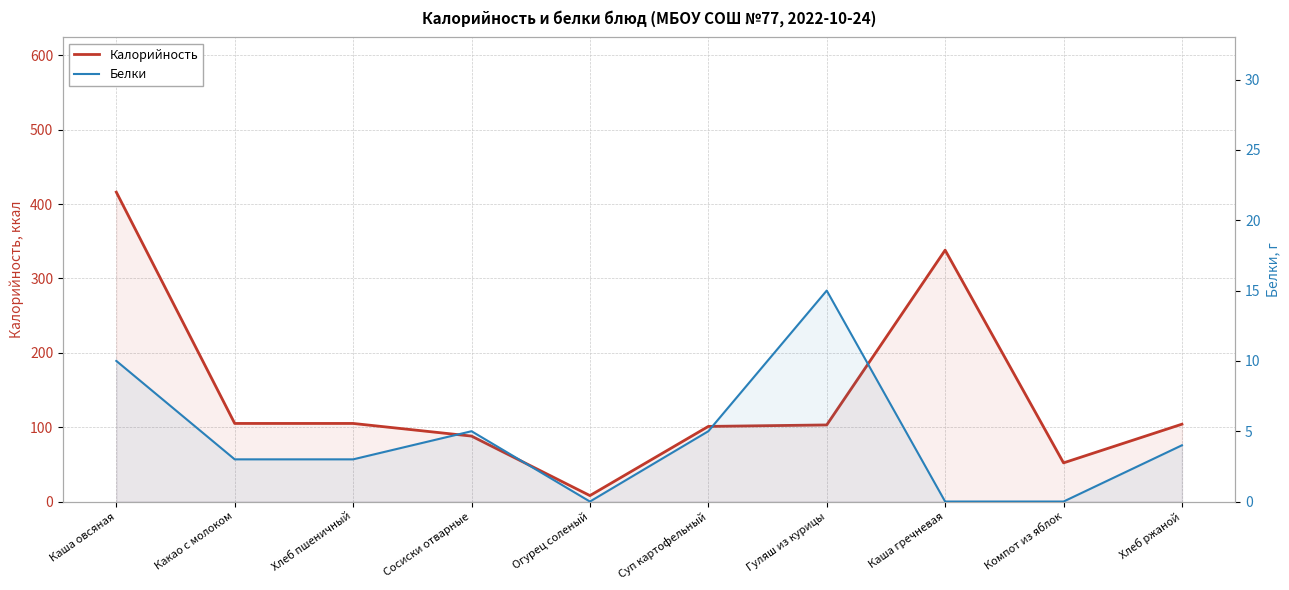

Reading left to right, list all the values displayed in this chart.

Калорийность: Каша овсяная=416	Какао с молоком=105	Хлеб пшеничный=105	Сосиски отварные=88	Огурец соленый=8	Суп картофельный=101	Гуляш из курицы=103	Каша гречневая=338	Компот из яблок=52	Хлеб ржаной=104
Белки: Каша овсяная=10	Какао с молоком=3	Хлеб пшеничный=3	Сосиски отварные=5	Огурец соленый=0	Суп картофельный=5	Гуляш из курицы=15	Каша гречневая=0	Компот из яблок=0	Хлеб ржаной=4